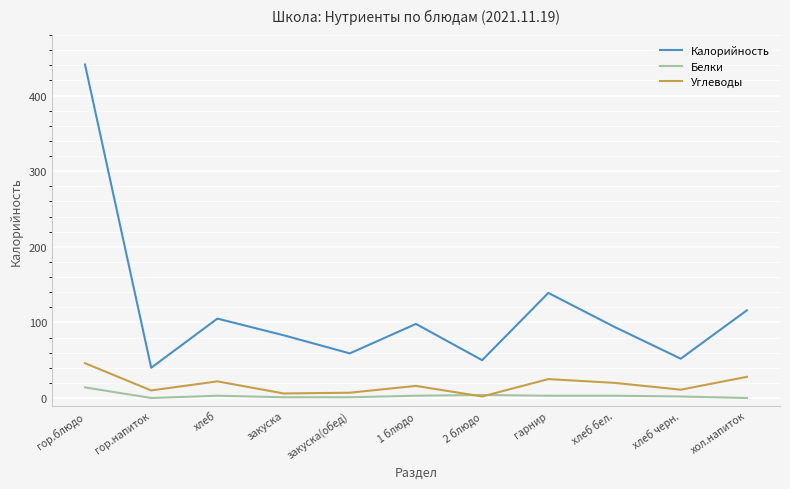

At which label does Калорийность first exceed 94?

гор.блюдо